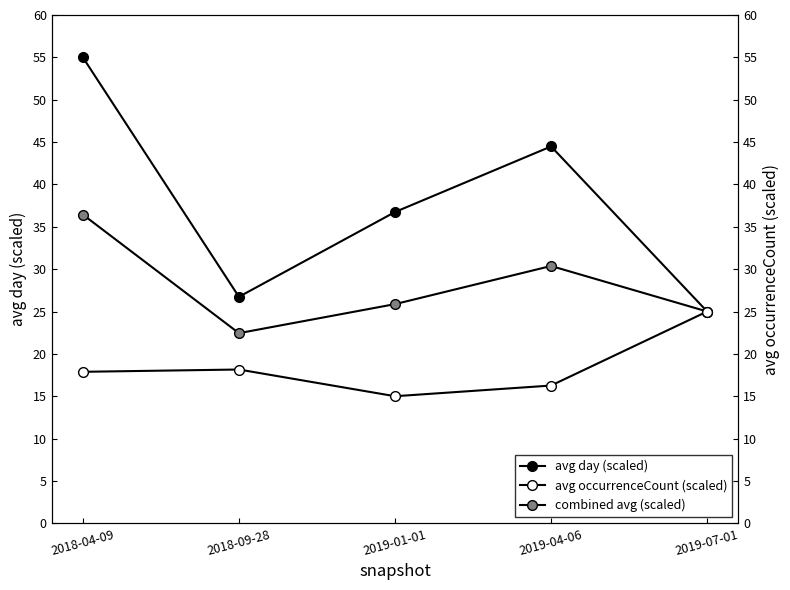

Is the value of combined avg (scaled) at 2019-01-01 greater than the value of avg day (scaled) at 2019-01-01?

No